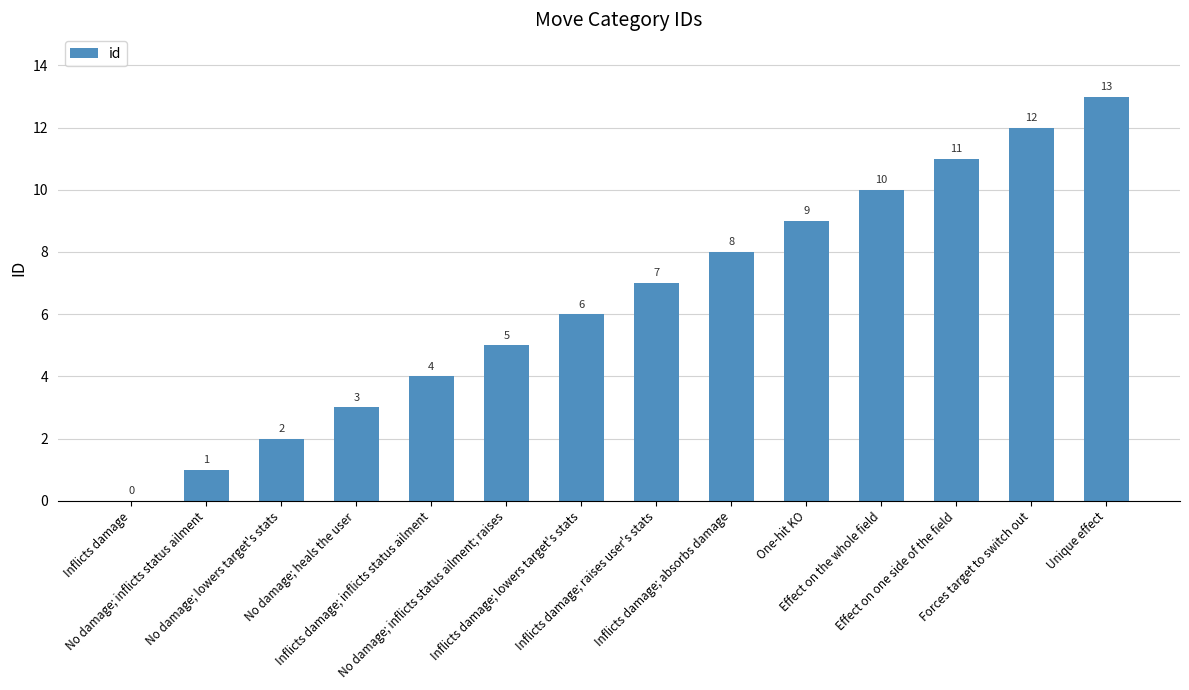

Which label corresponds to the largest value in the chart?

Unique effect